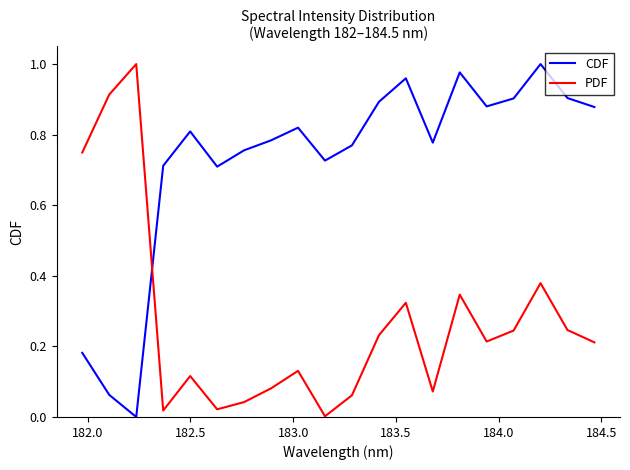

In PDF, how many points are higher than both neighbors (excluding endpoints)?

6